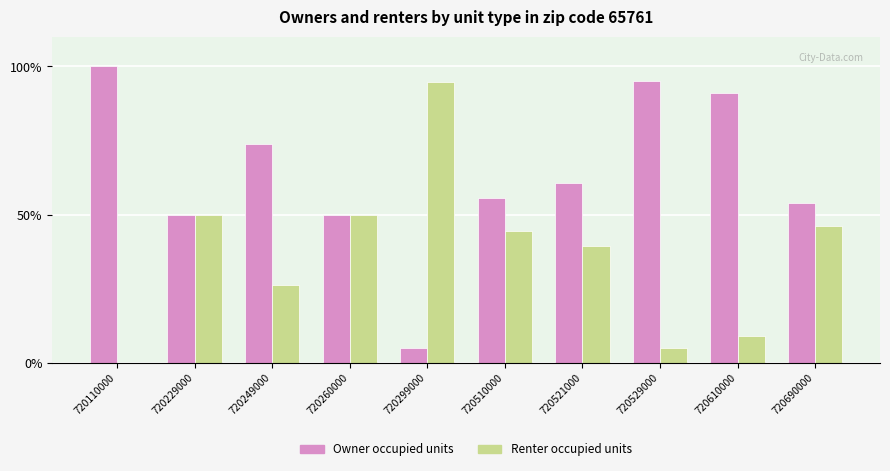

Is the value of Renter occupied units at 720529000 greater than the value of Owner occupied units at 720229000?

No